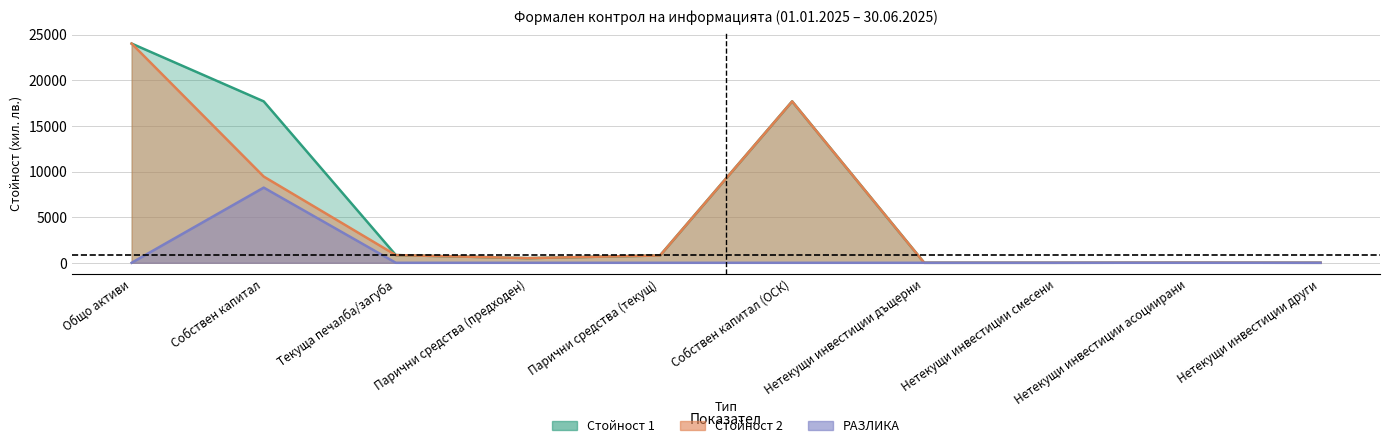

What is the difference between the Стойност 1 values at Парични средства (текущ) and Текуща печалба/загуба?

43